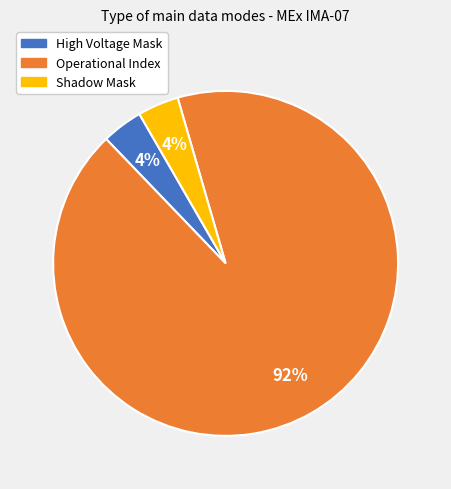

Do High Voltage Mask and Shadow Mask together represent more than half of the pie?

No